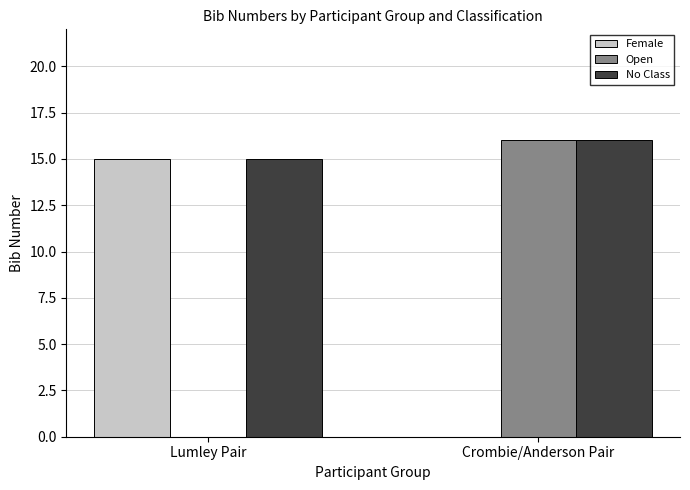

Is it true that Open equals -8 at Lumley Pair?

False